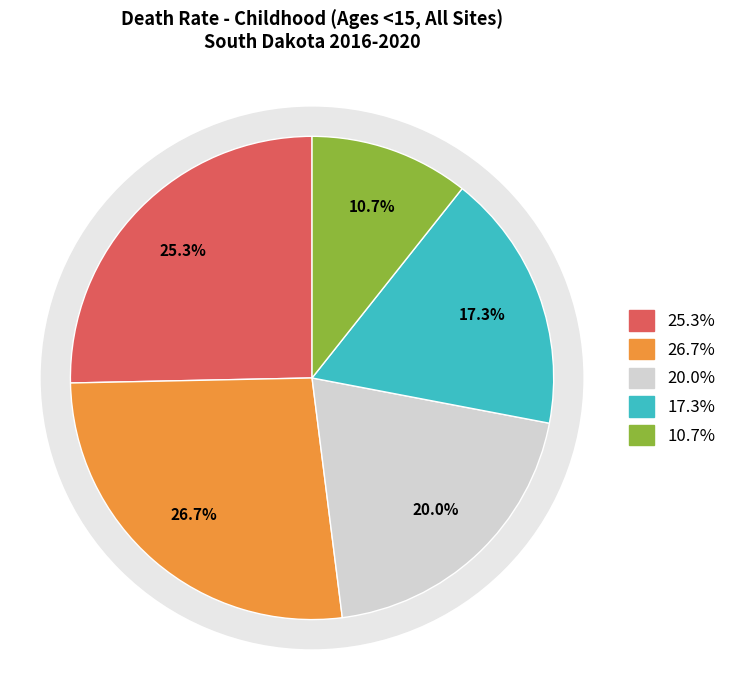

Is there any slice that represents more than half of the pie?

No